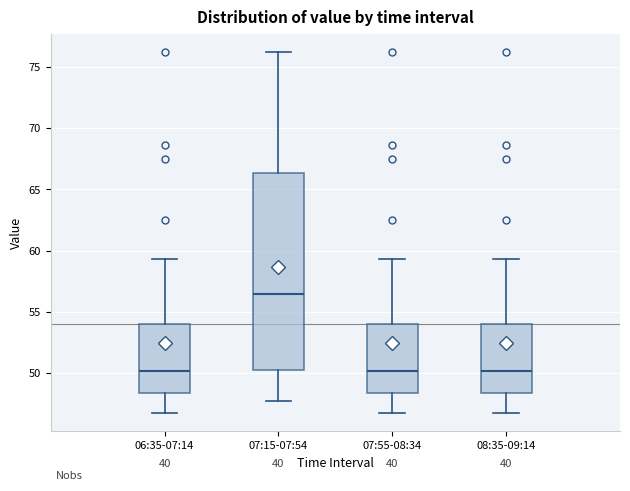

Comparing the boxes themselves (not the whiskers), which one is the tallest?

07:15-07:54